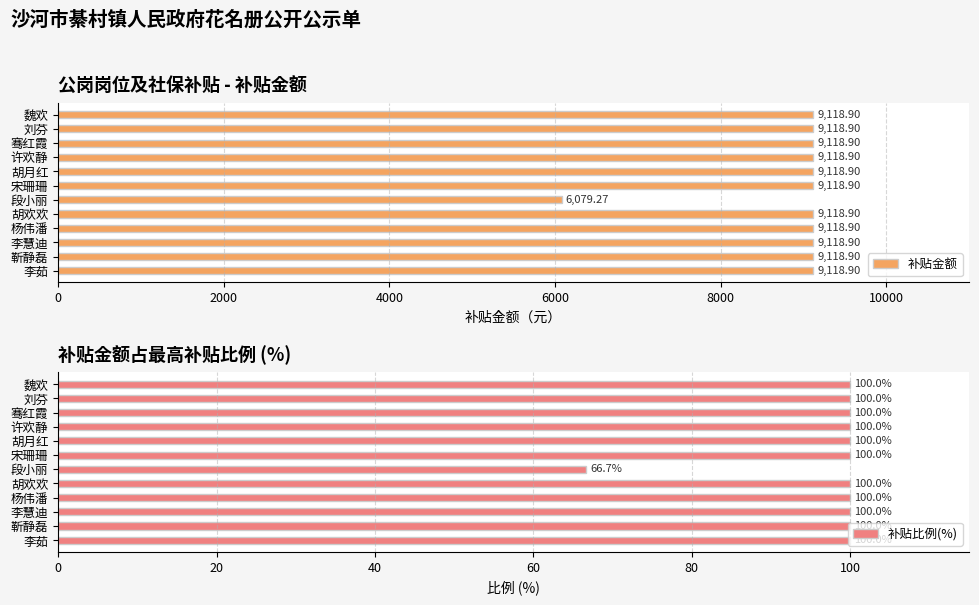

Where is 补贴金额 nearest to the value 7599?

段小丽